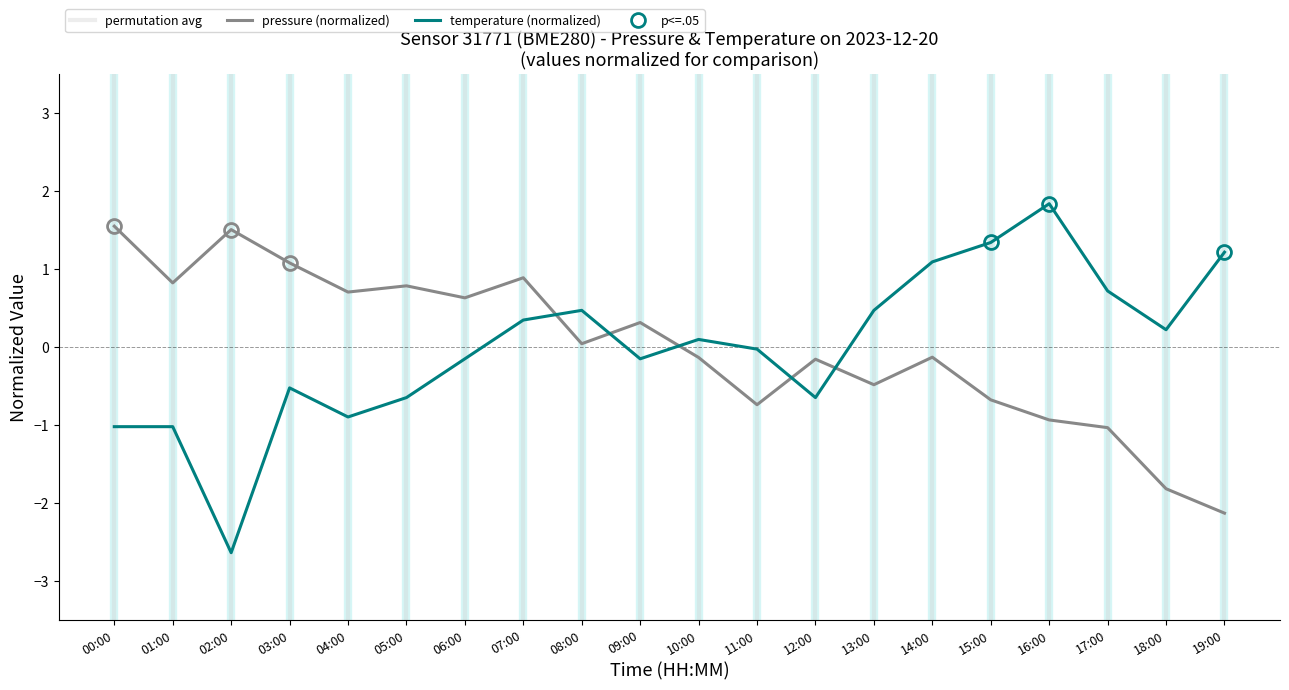

How many times do pressure and temperature cross each other?

5